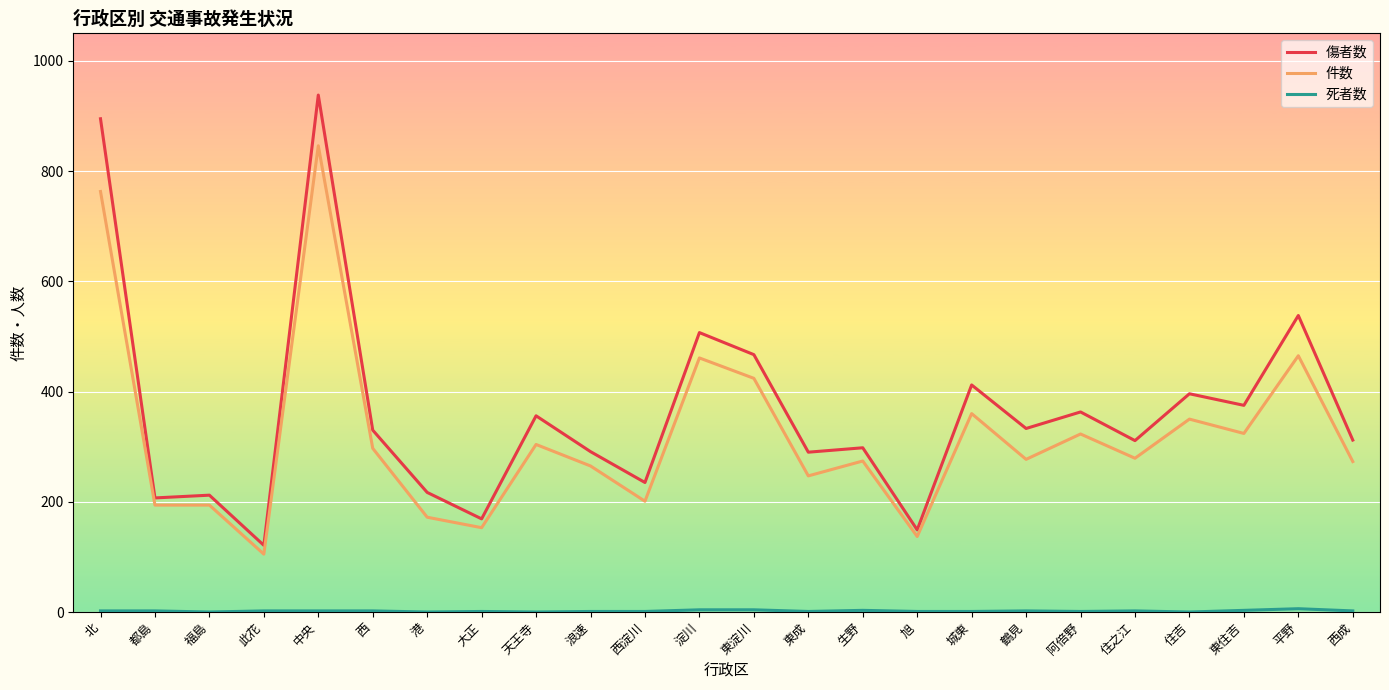

True or false: 傷者数 has a value of 467 at 東淀川.

True